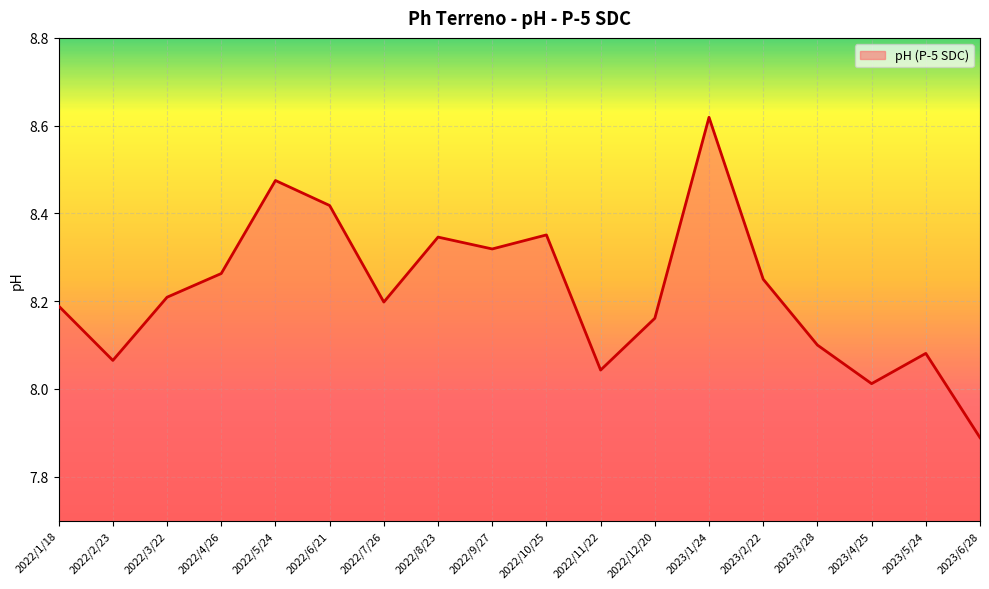

Where is the first local maximum?

2022/5/24